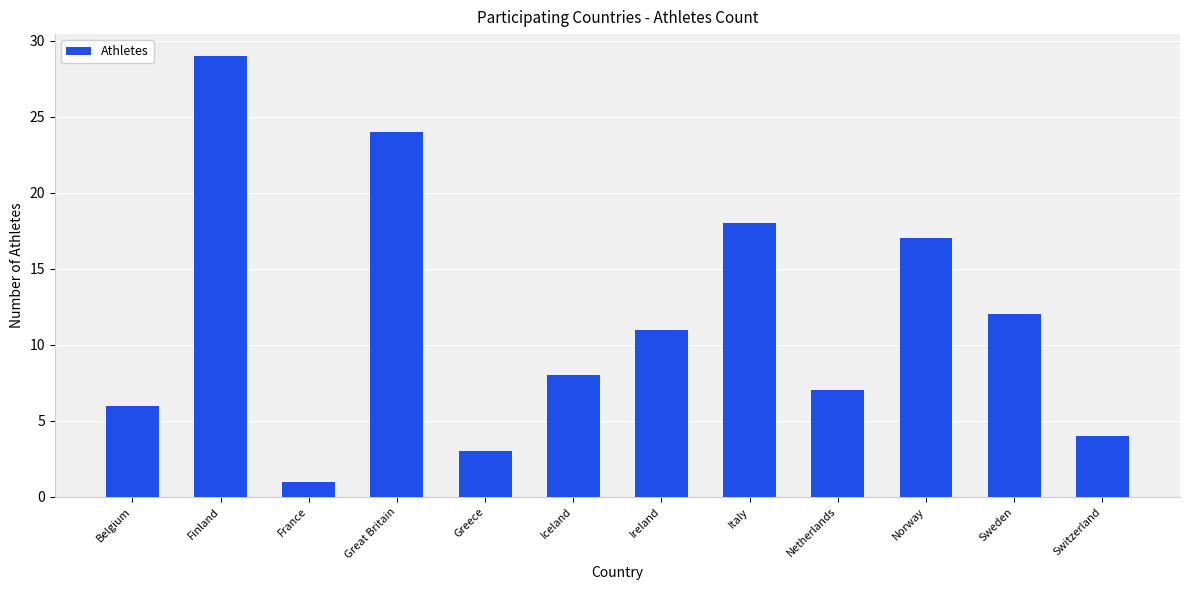

How many series are shown in this chart?

1